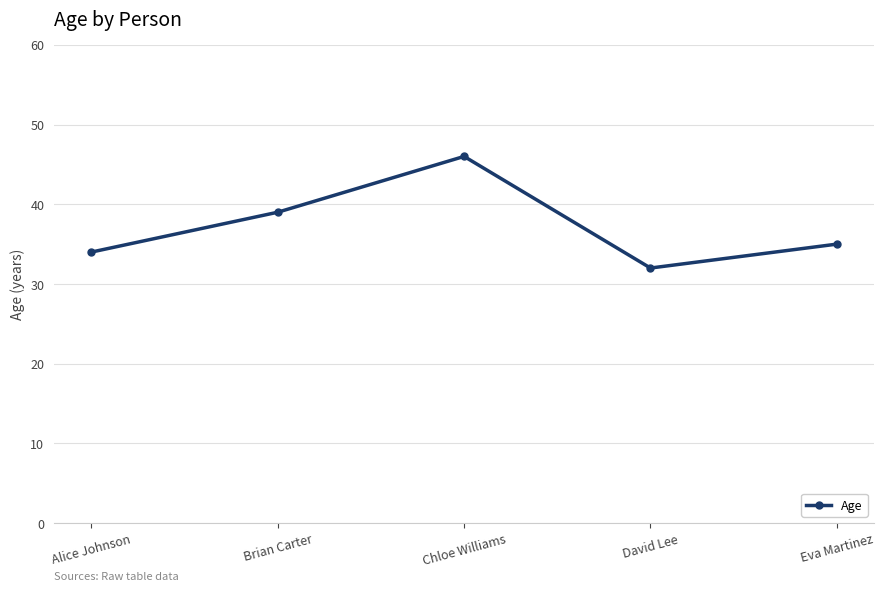

Where does the data first go above 35?

Brian Carter